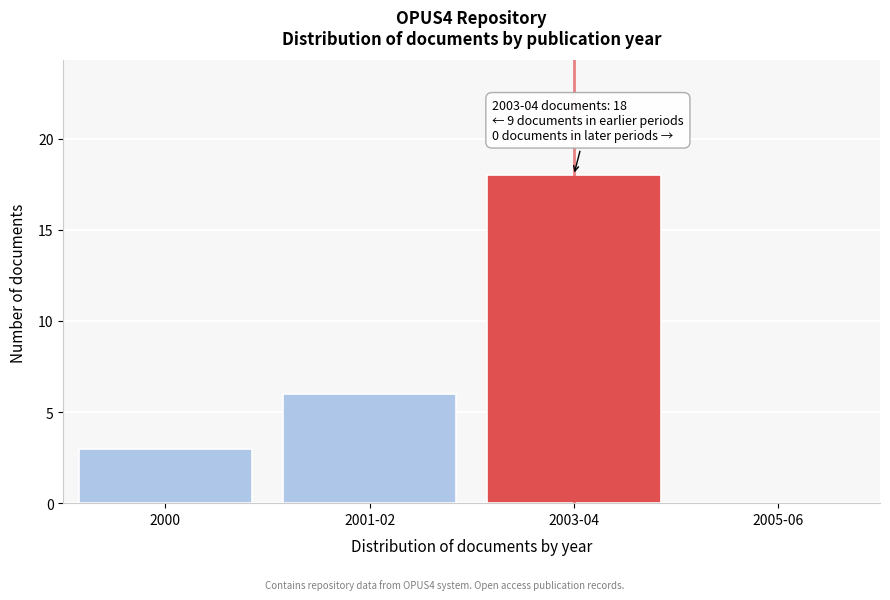

Reading left to right, what are all the values shown in this chart?

2000=3	2001-02=6	2003-04=18	2005-06=0